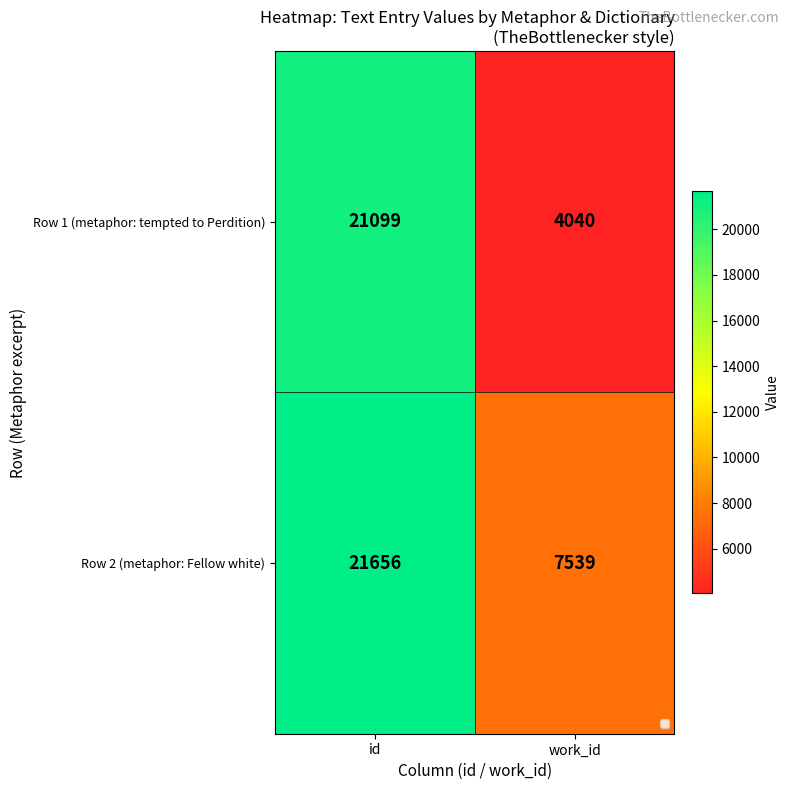

The value of Row 1 (metaphor: tempted to Perdition) at id is 21099. True or false?

True